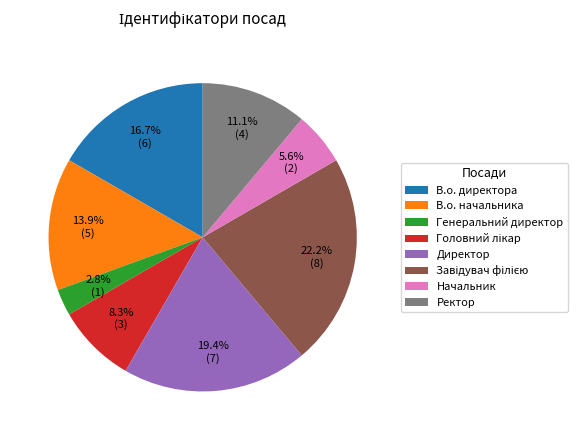

Does Ректор account for over 50% of the chart?

No